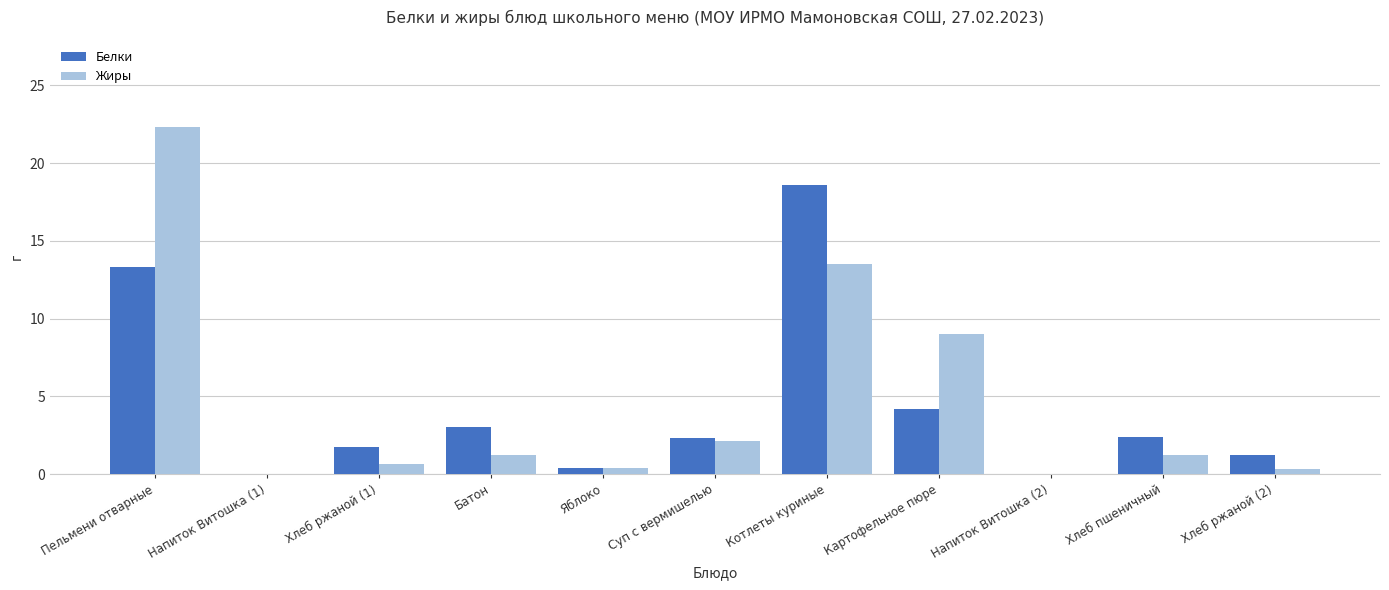

How many categories are shown in the chart?

11